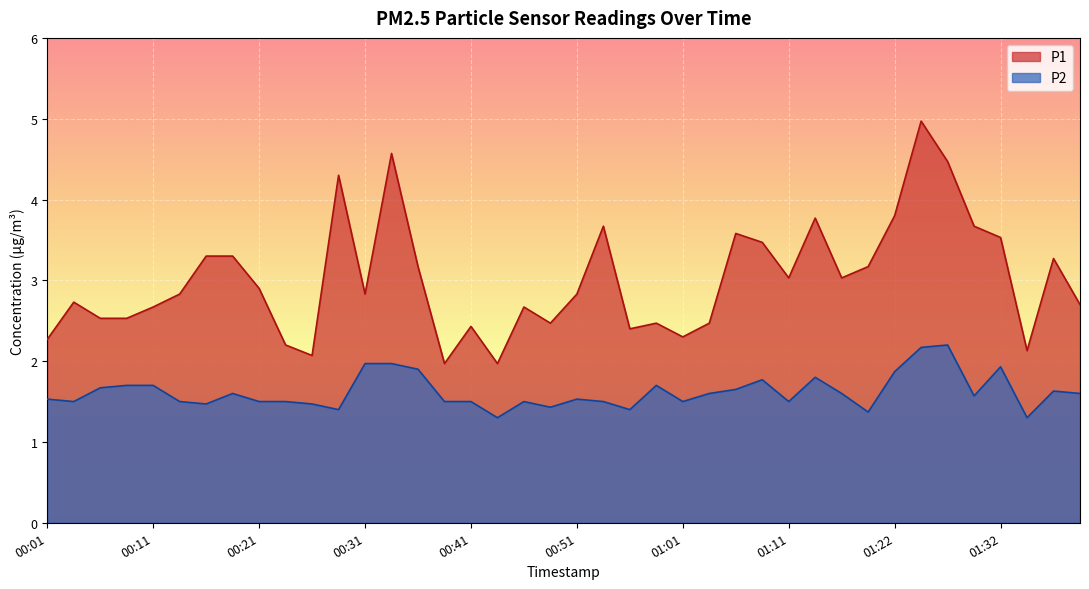

What is the value of the P2 point at the 38th from the left?

1.3